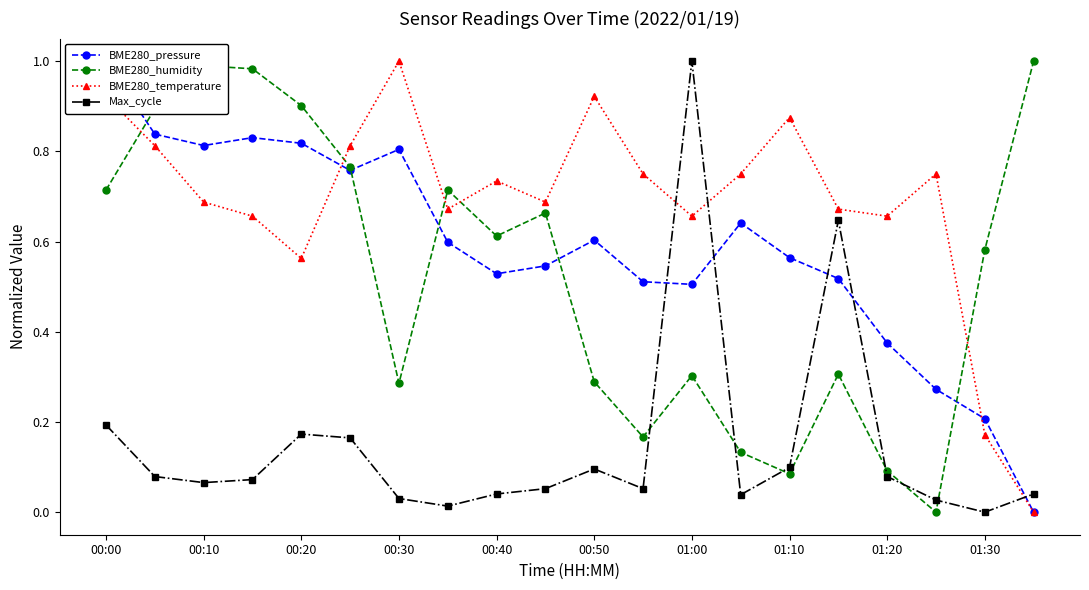

Which category has the highest value in the Max_cycle series?

01:00